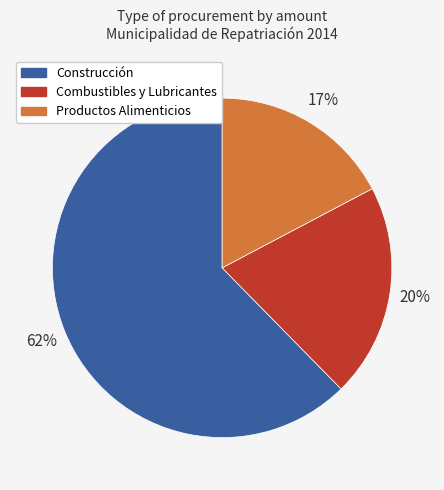

What percentage is the Productos Alimenticios slice, to the nearest percent?

17%